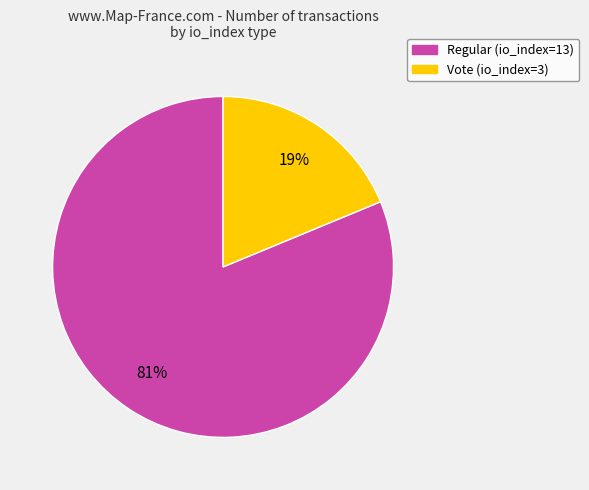

To the nearest percent, what is the difference between the largest and smallest slice percentages?

62%